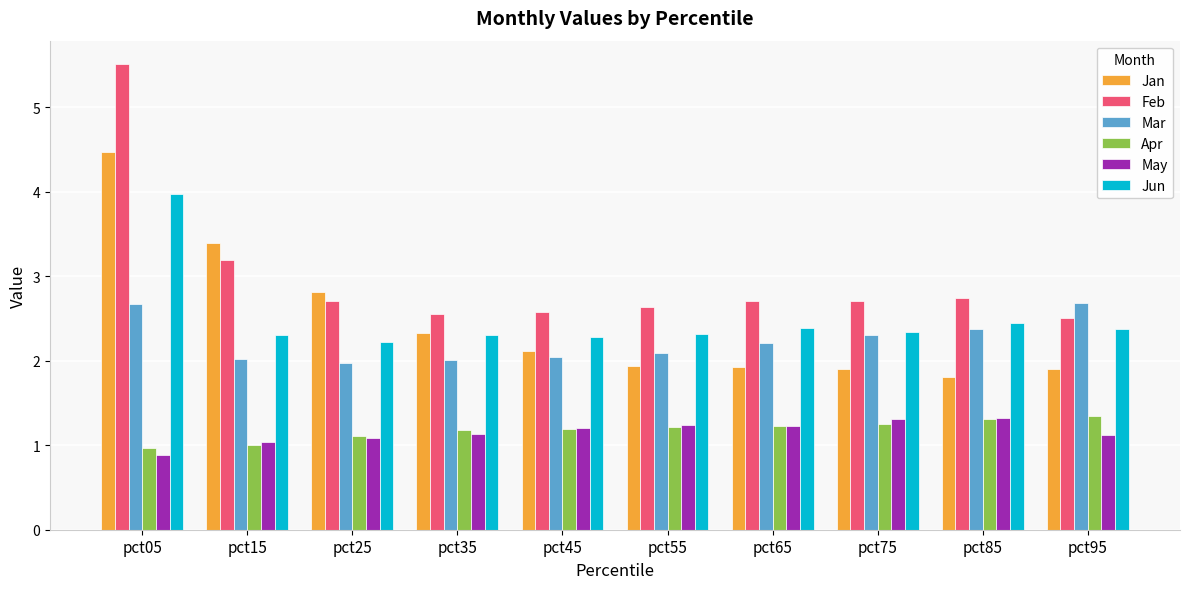

What is the spread (max minus min) of values at pct15?

2.4